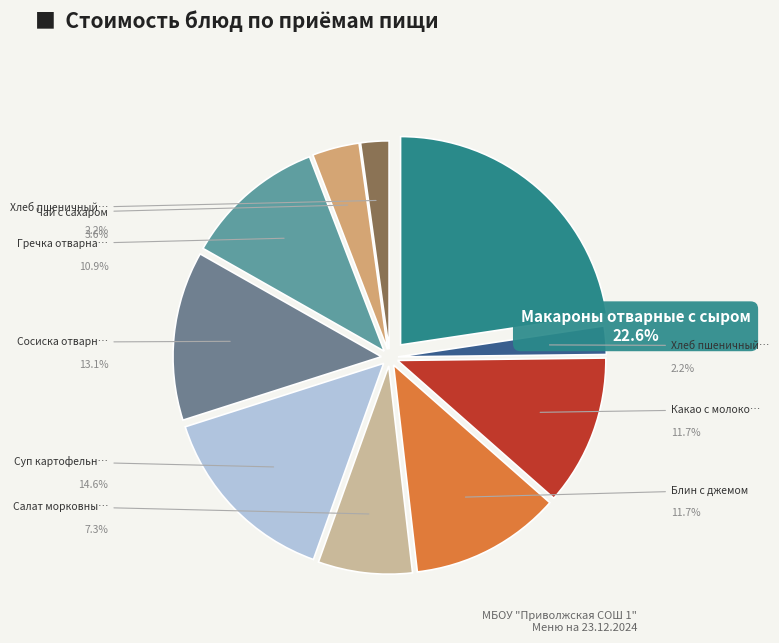

Is the sum of Блин с джемом and Чай с сахаром greater than half?

No